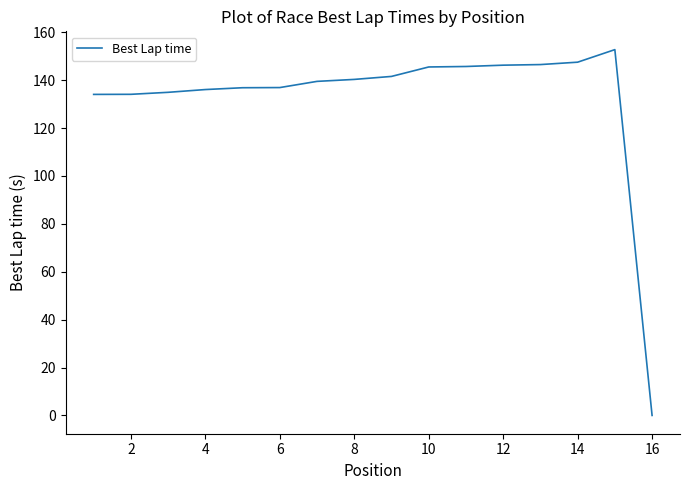

What is the greatest value displayed?

152.8